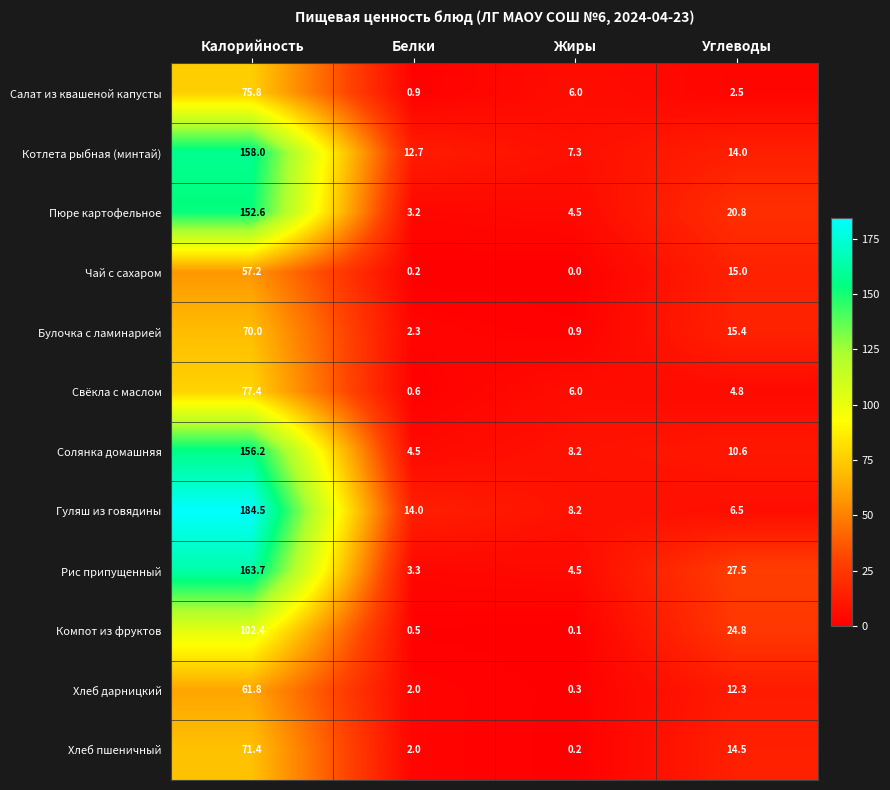

What is the difference between the second highest and minimum values in the Гуляш из говядины series?

7.5